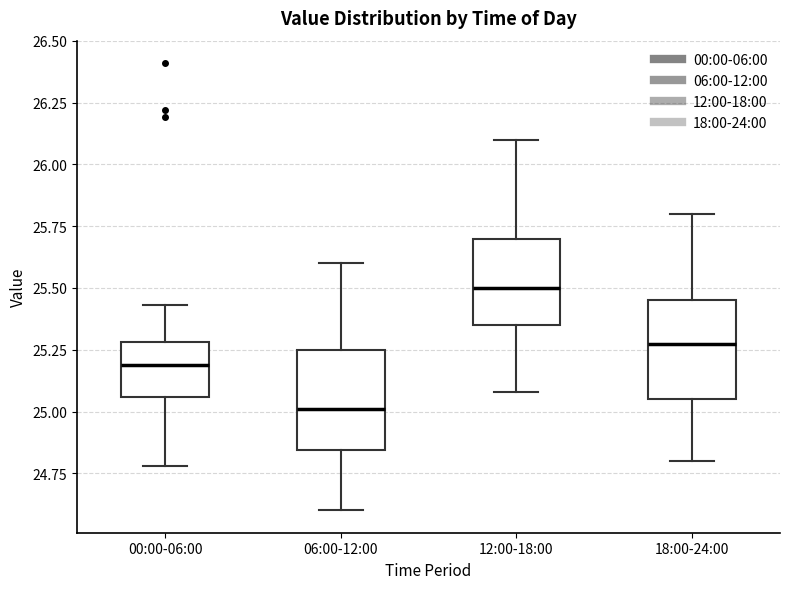

Where does the median line of the box for 06:00-12:00 sit on the y-axis? The values are not printed on the chart, so give them approximately, as read against the axis.

25.00